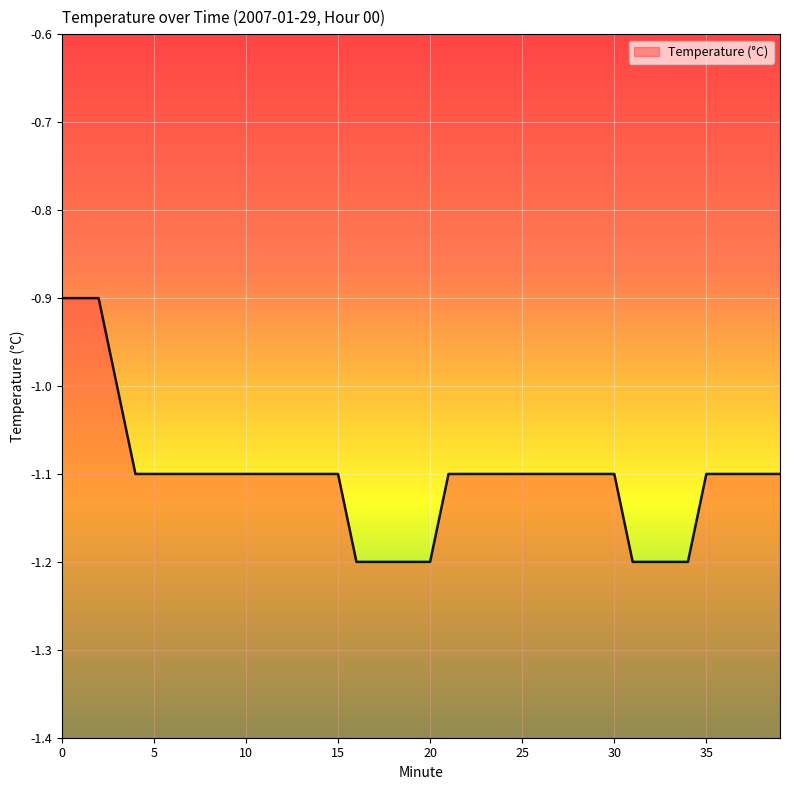

What is the change in value from 1 to 13?

-0.2